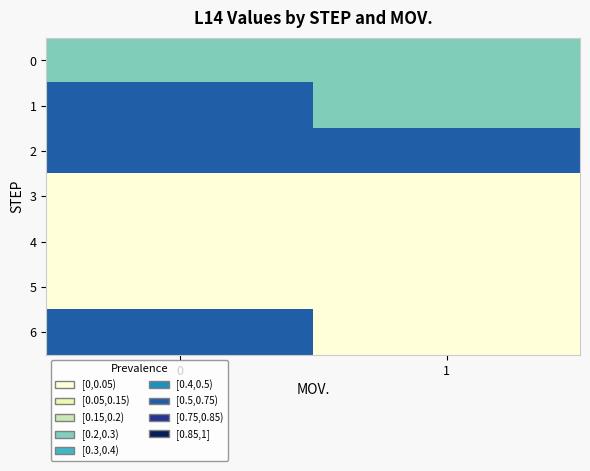

Rank the series at 0 from lowest to highest value.

row_3, row_4, row_5, row_0, row_1, row_2, row_6